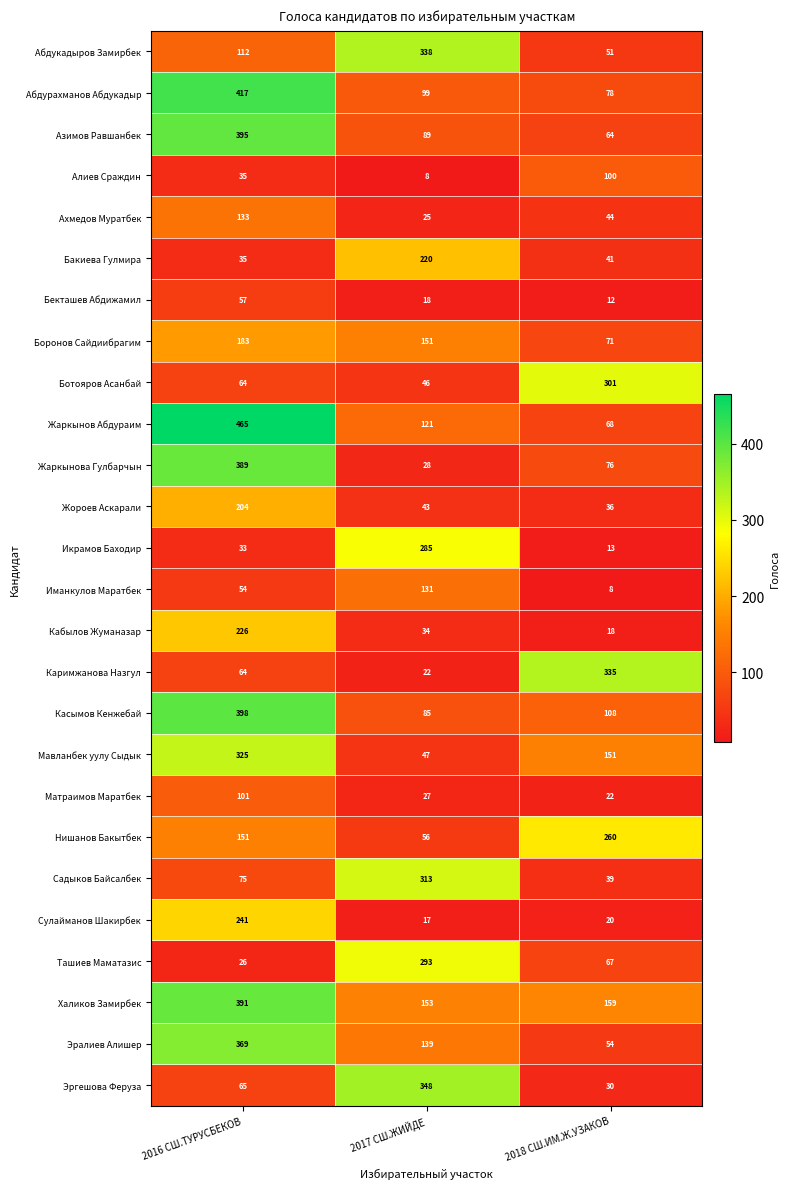

What is the highest value of the Азимов Равшанбек series?

395